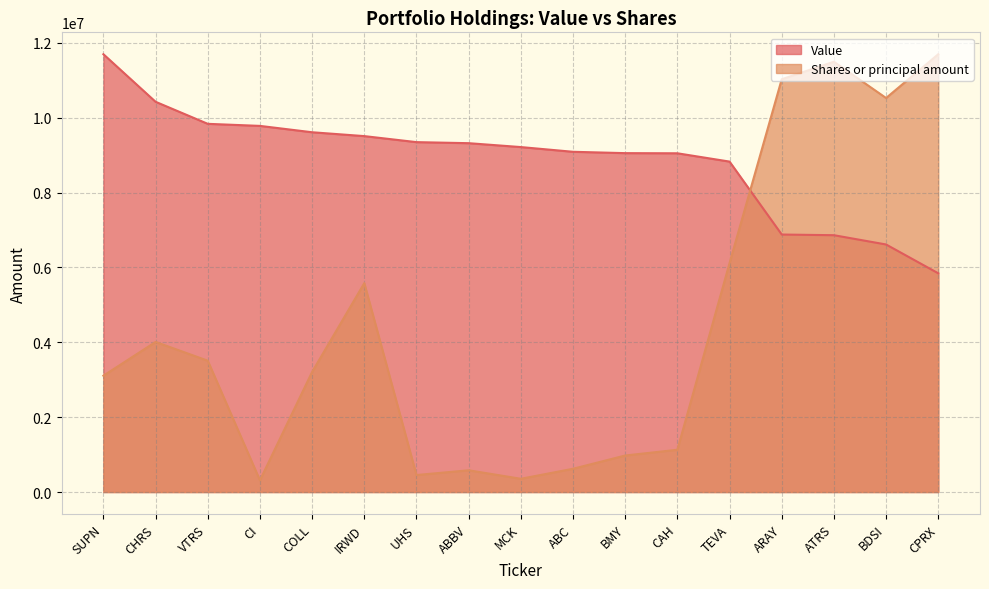

Rank the series by their average value, from highest to lowest.

Value, Shares or principal amount